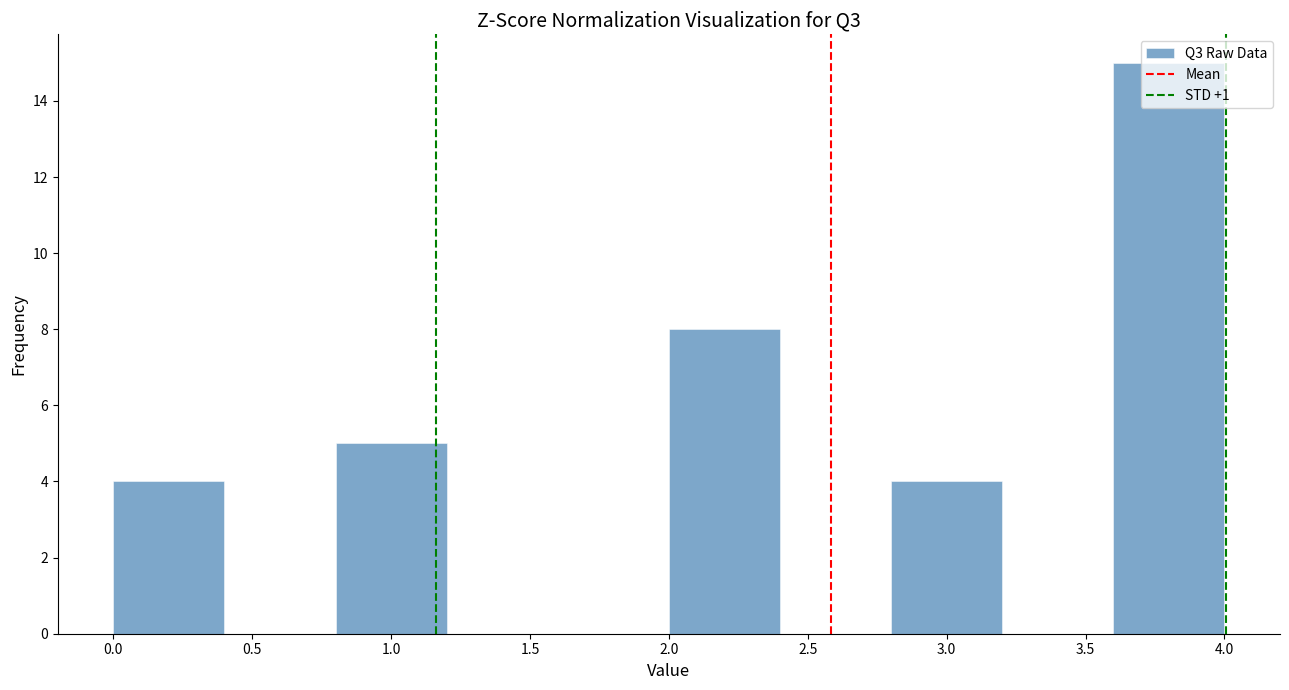

Reading left to right, list every bar in this chart as the range it spans on the x-axis followed by its height. The values are not printed on the chart, so give them approximately, as read against the axis.

0.0 to 0.4: 4
0.4 to 0.8: 0
0.8 to 1.2: 5
1.2 to 1.6: 0
1.6 to 2.0: 0
2.0 to 2.4: 8
2.4 to 2.8: 0
2.8 to 3.2: 4
3.2 to 3.6: 0
3.6 to 4.0: 15